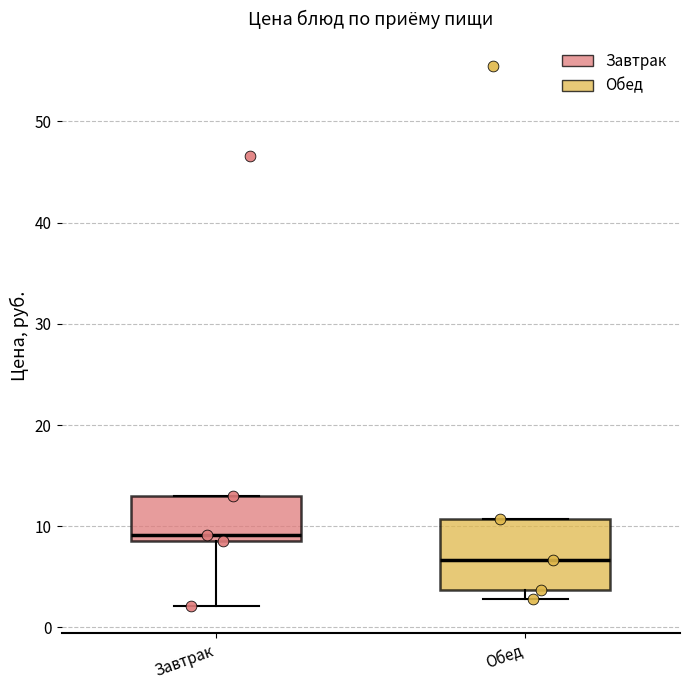

Which box is the tallest, from its lower edge to its upper edge?

Обед